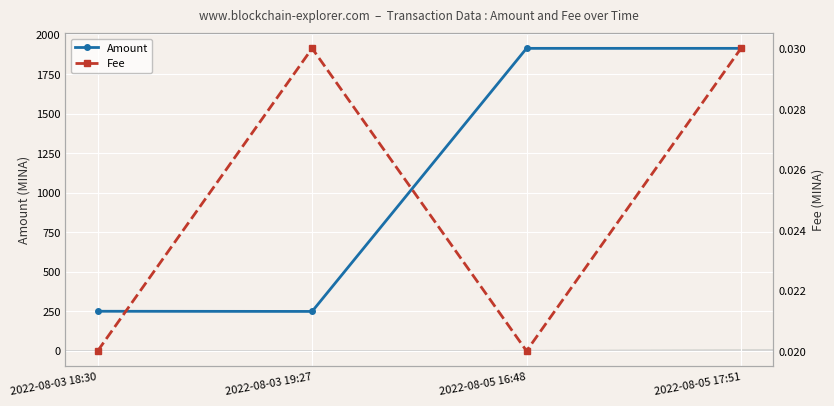

Between 2022-08-03 18:30 and 2022-08-03 19:27, which series saw the biggest shift?

Amount